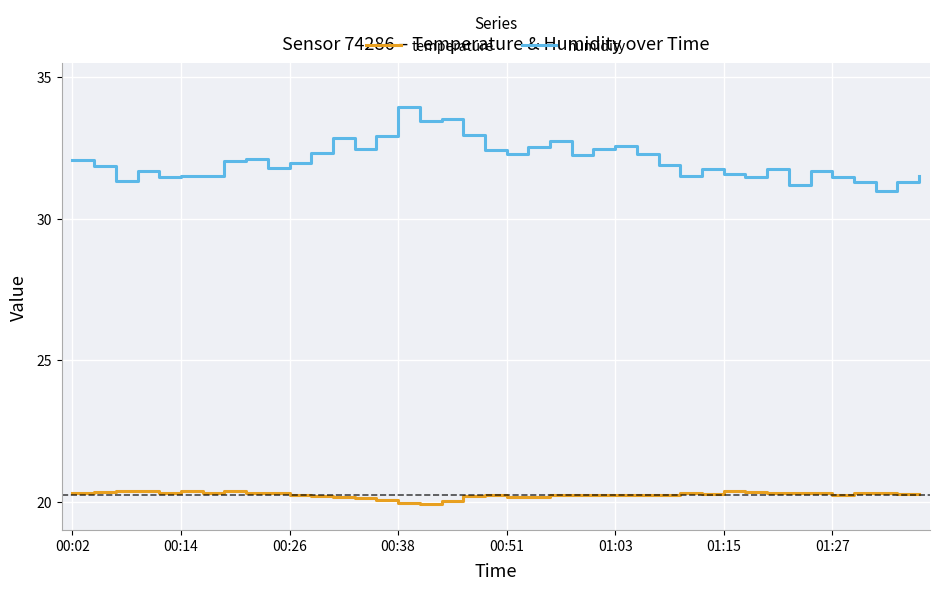

Which series has the widest spread of values?

humidity